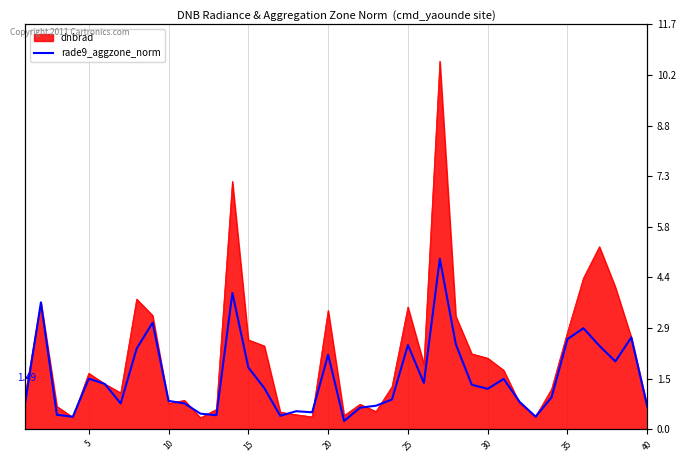

How many lines are shown in the chart?

1